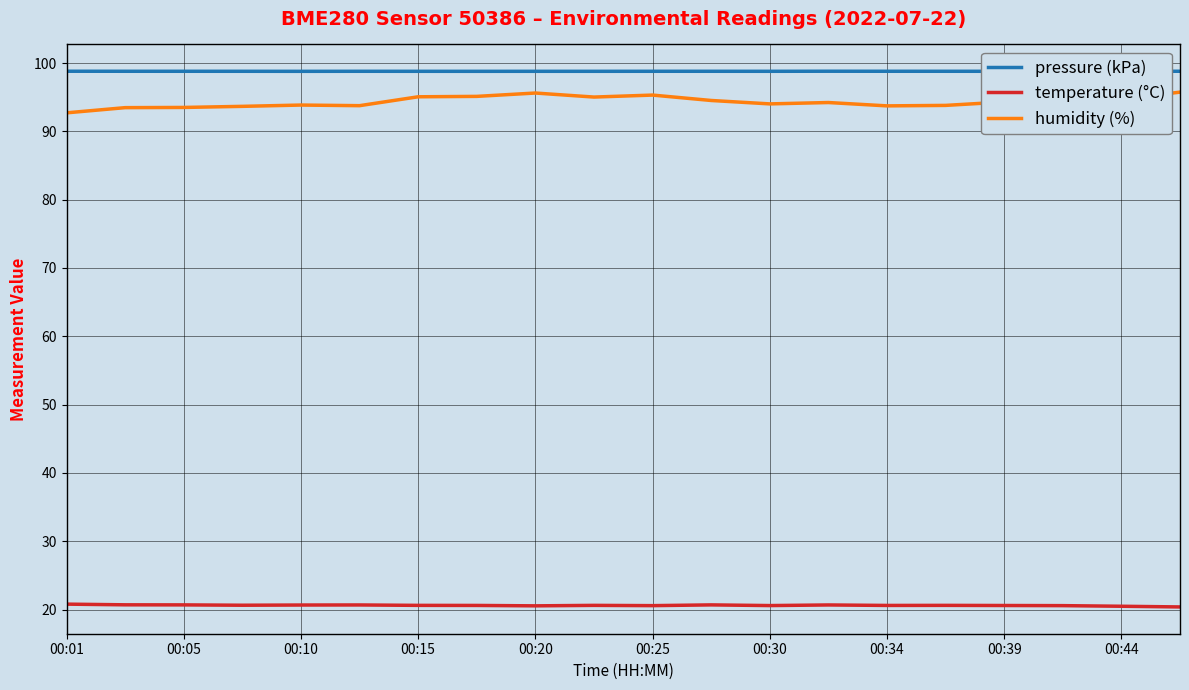

Count the number of categories in the chart.

20